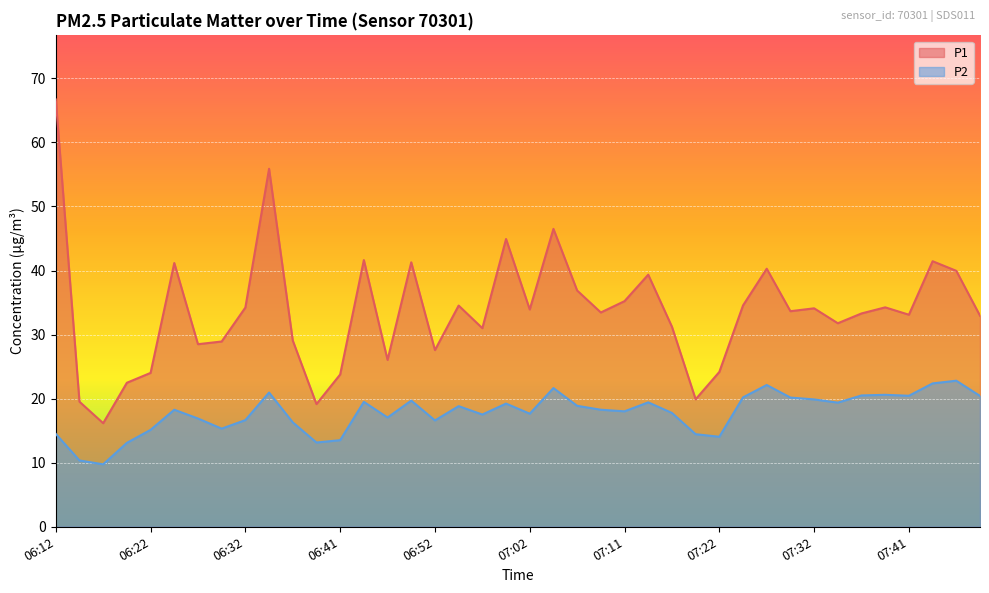

True or false: P2 and P1 cross at least once.

False